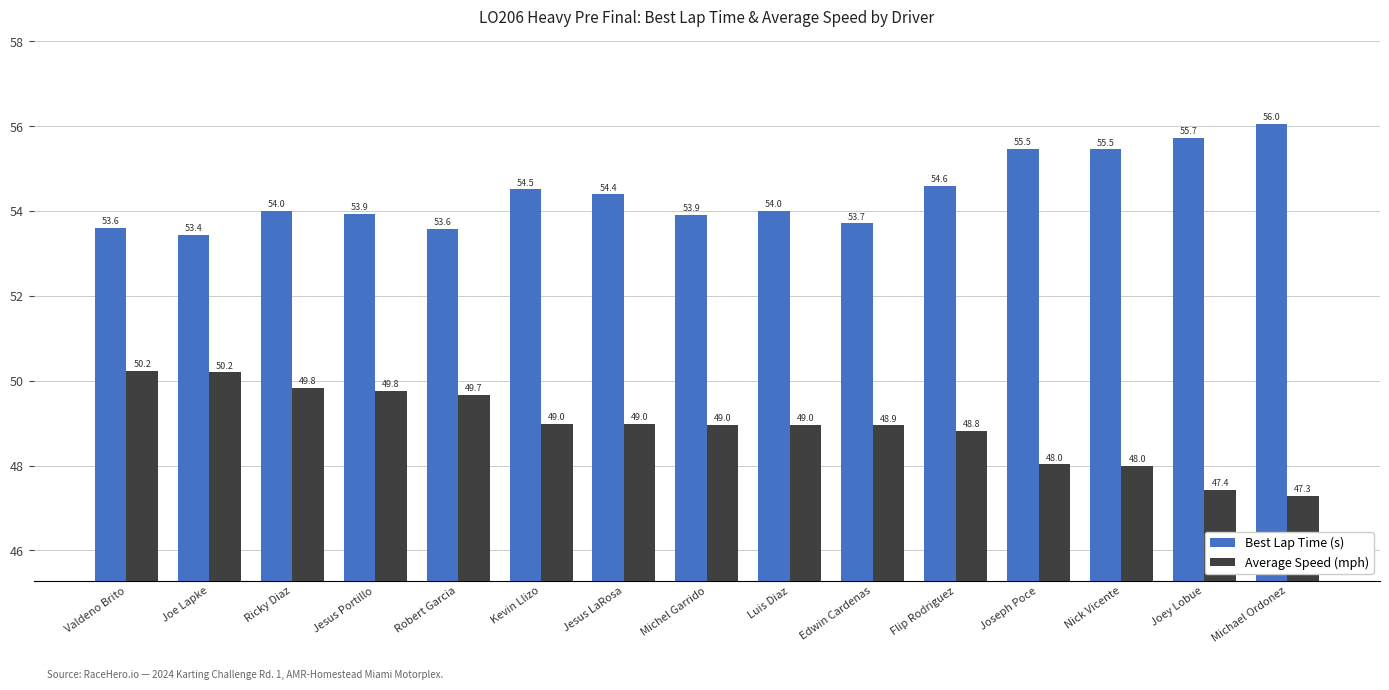

Which label corresponds to the largest value in the chart?

Michael Ordonez